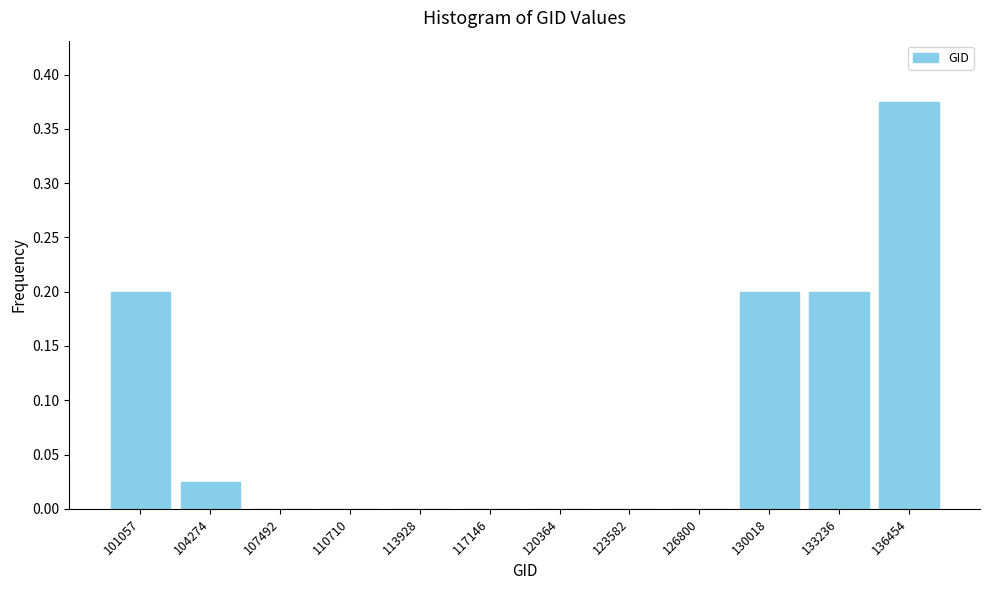

Which has a higher value, 104274 or 101057?

101057